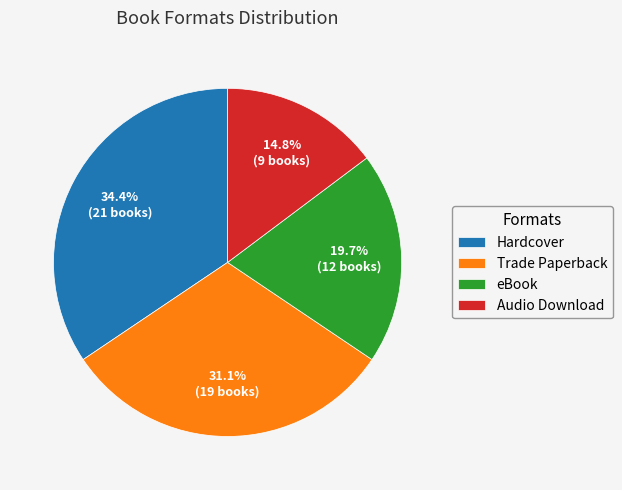

What percentage is the Hardcover slice, to the nearest percent?

34%